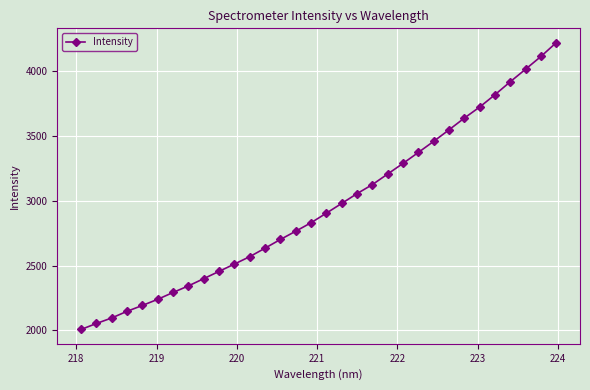

What is the greatest value displayed?

4220.9